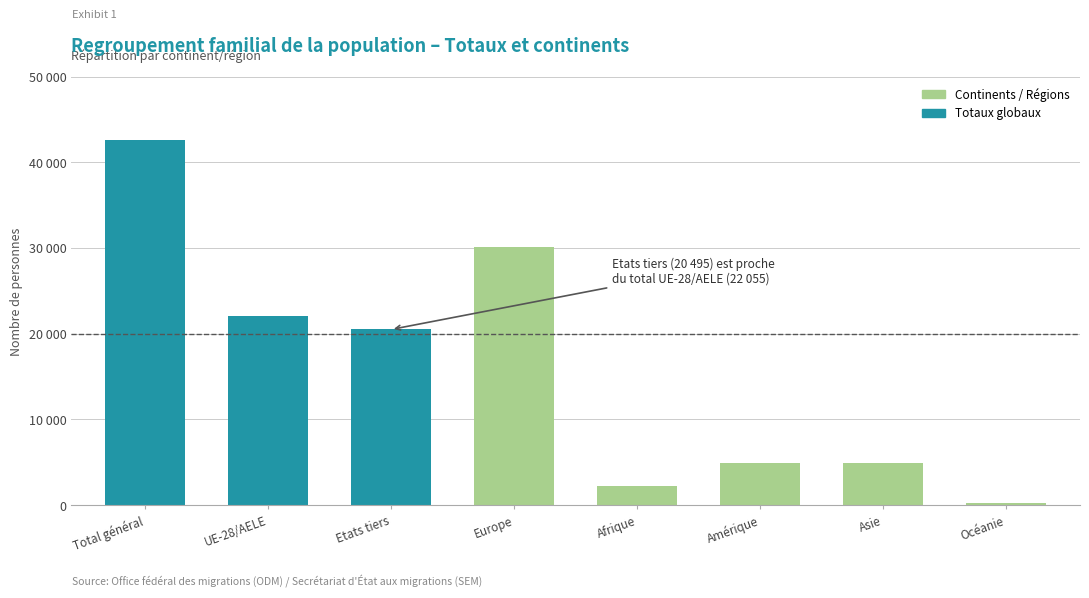

Between Afrique and Océanie, which is larger?

Afrique